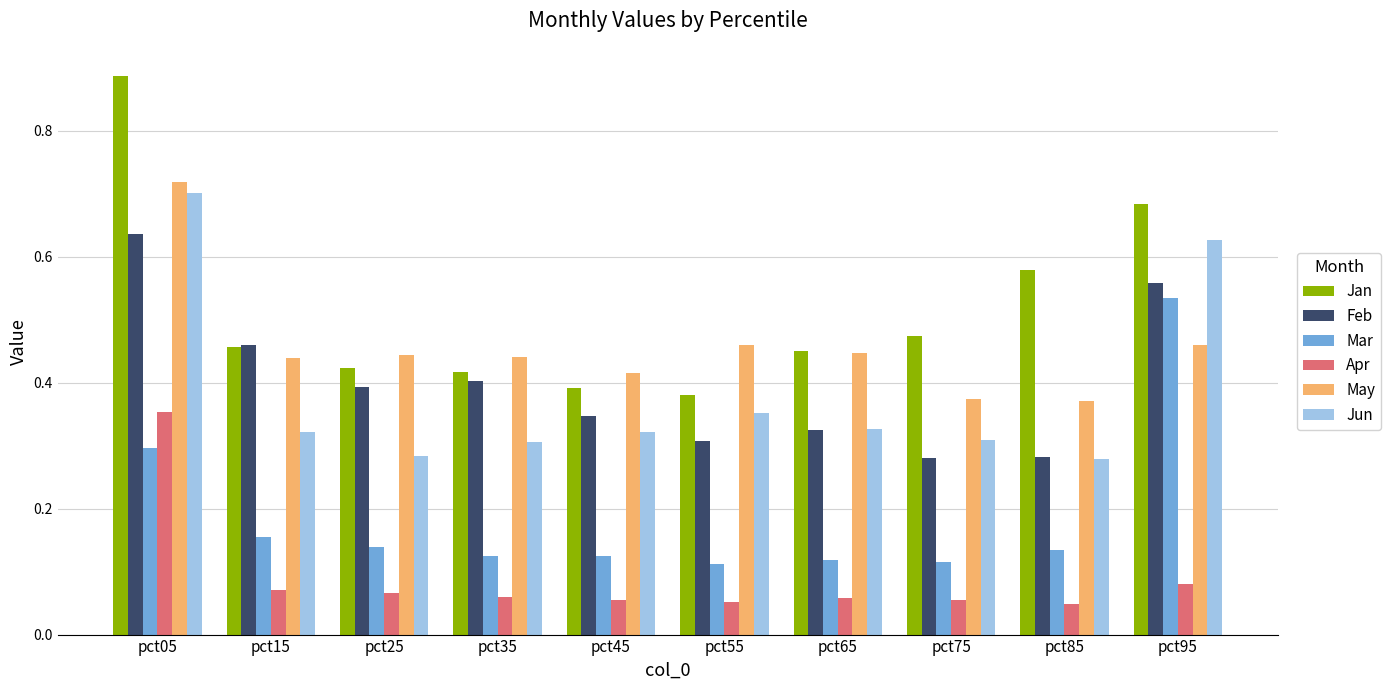

How many Jun values are between 0 and 1?

10